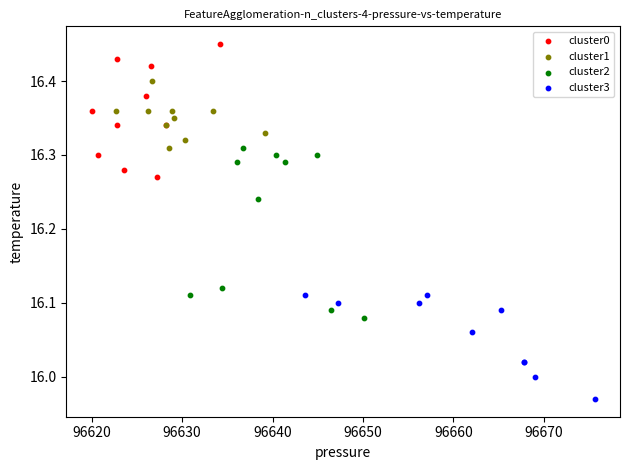

Which series contains the highest Y value?

cluster0